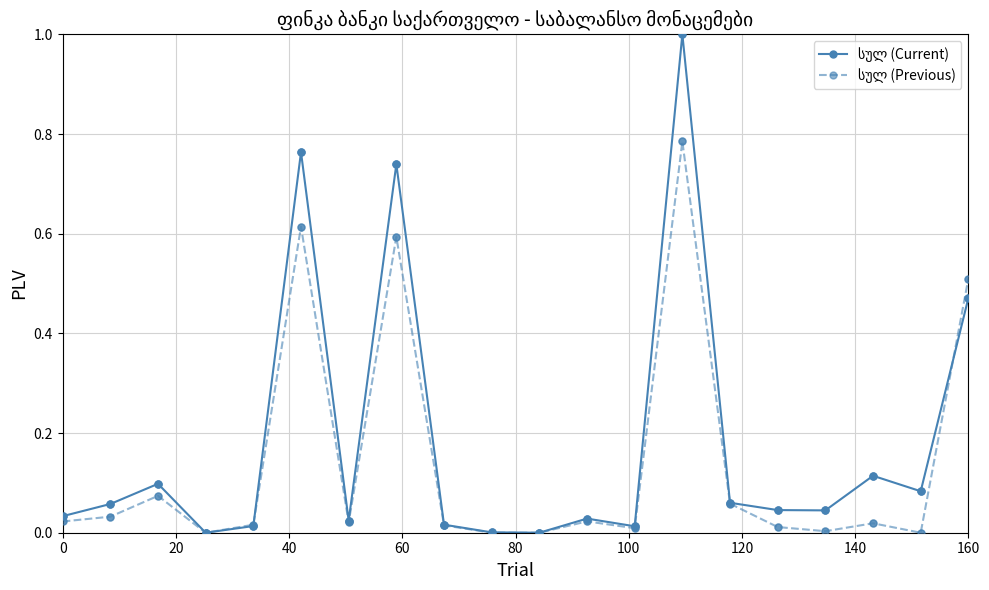

What is the greatest value displayed?

1.0